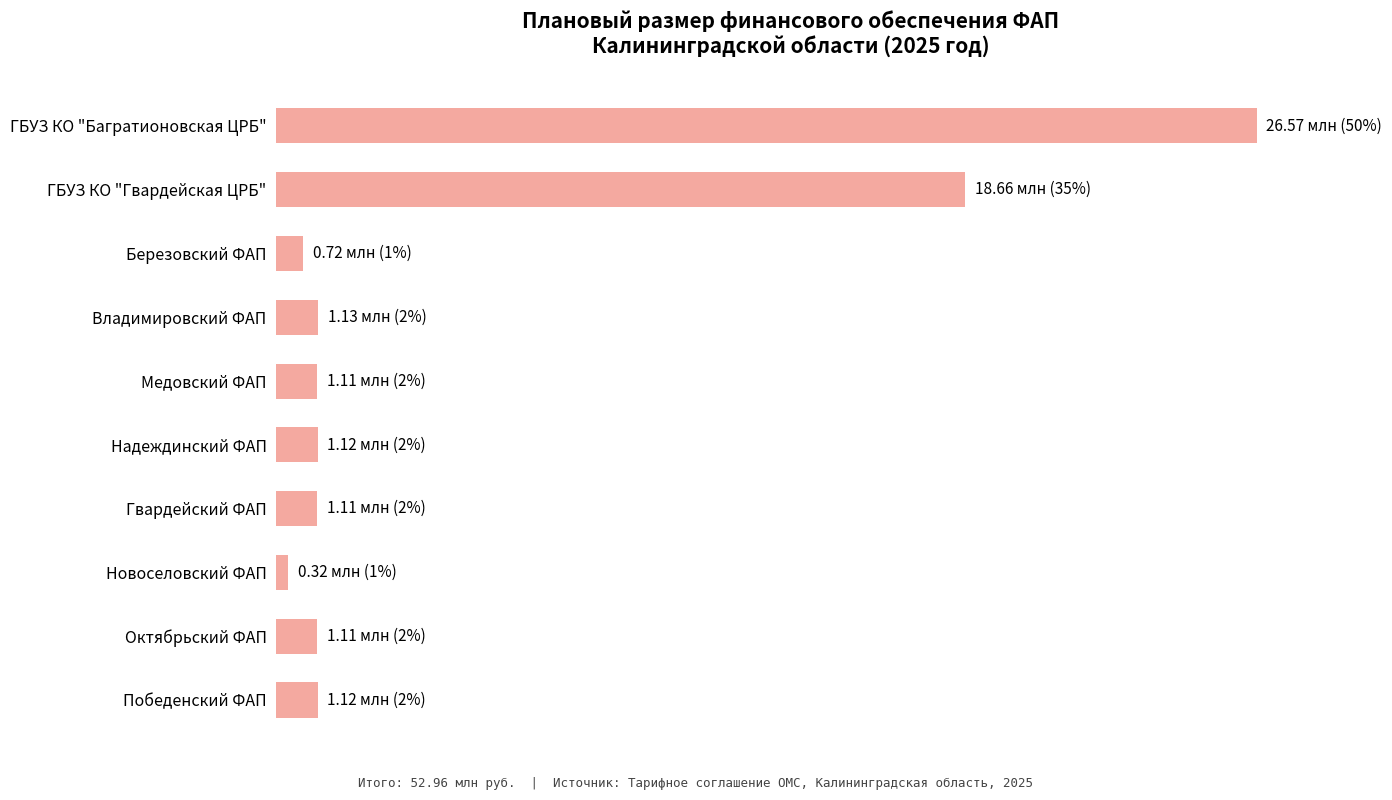

What is the maximum value shown in the chart?

26570597.9